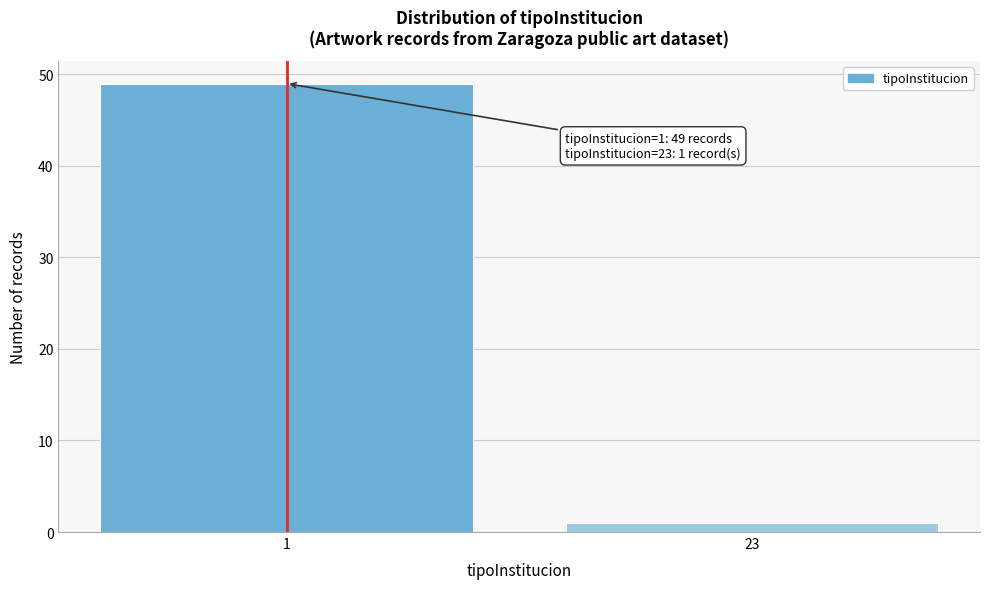

Reading left to right, what are all the values shown in this chart?

49	1